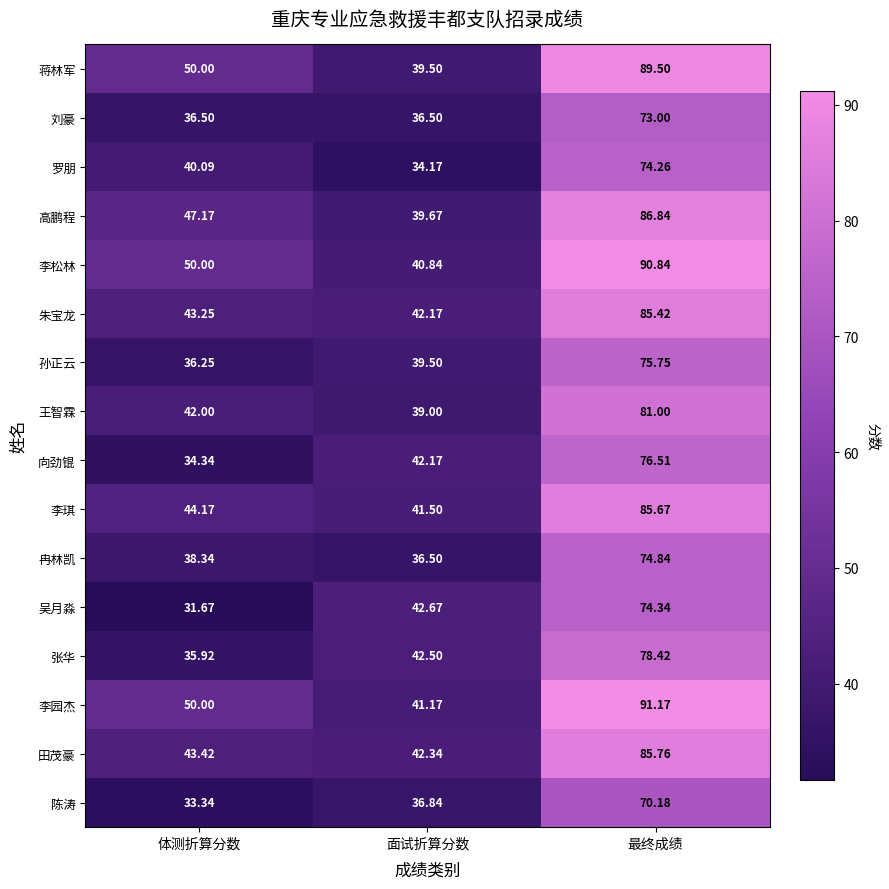

At which label is 张华 closest to 57?

面试折算分数